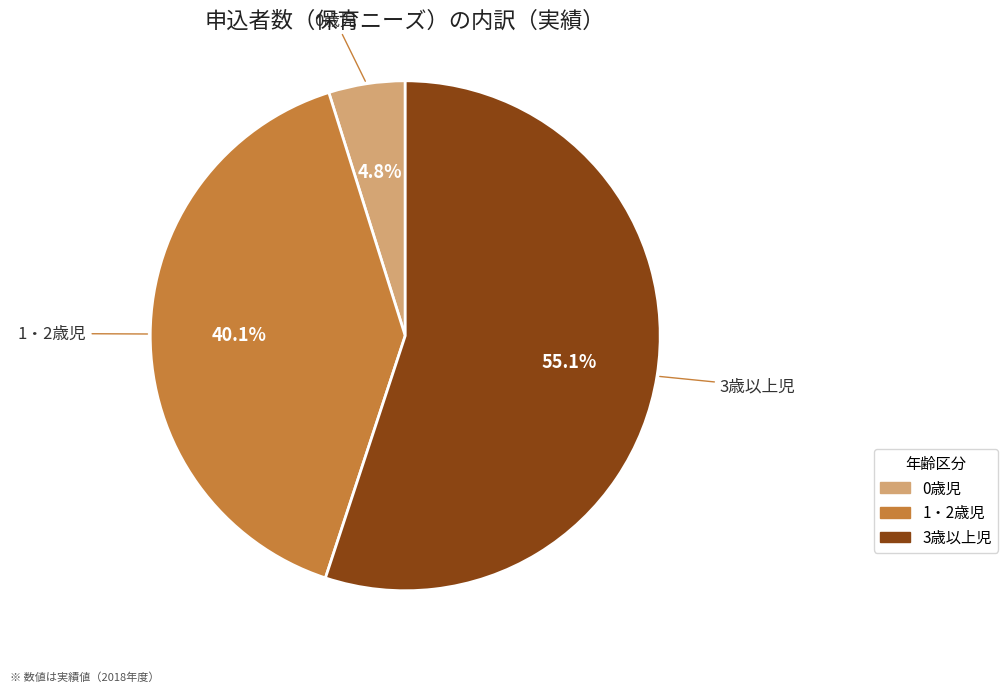

Count the number of slices in the pie.

3